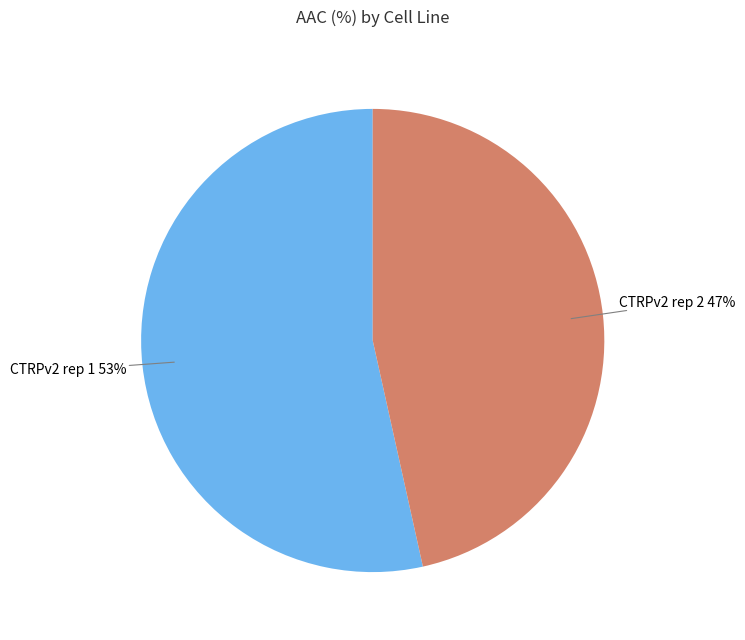

To the nearest percent, what is the average slice percentage?

50%